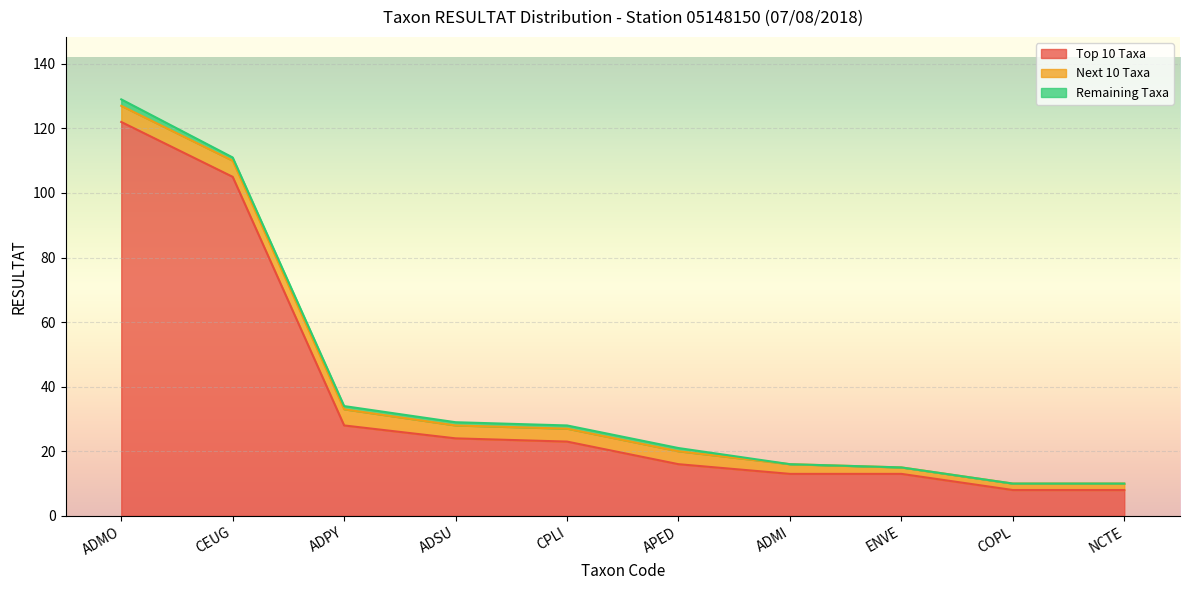

What is the sum of all Remaining Taxa values?

7